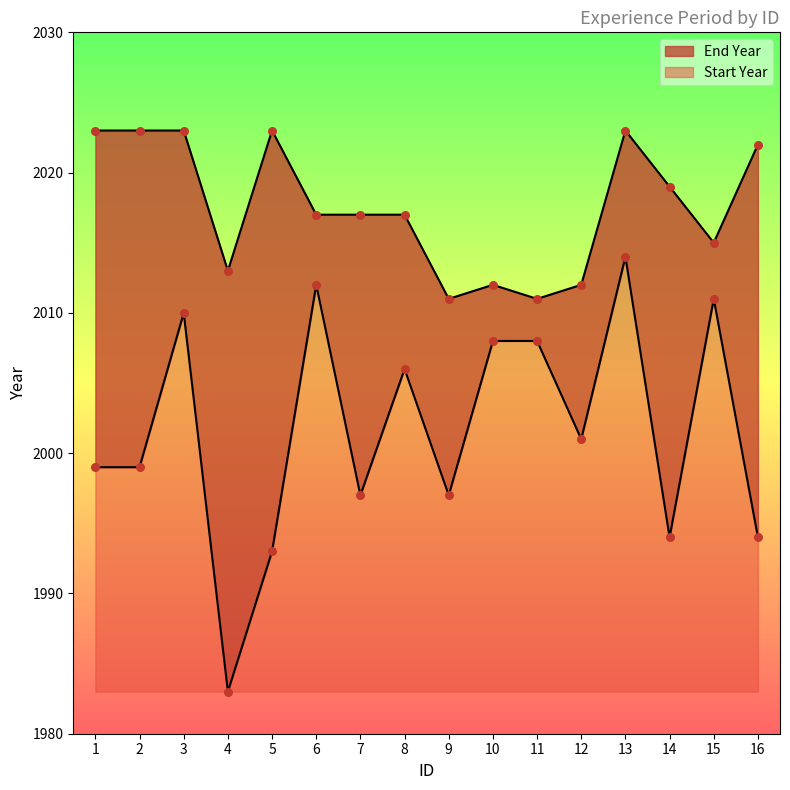

What is the total value across all series at 4?

3996